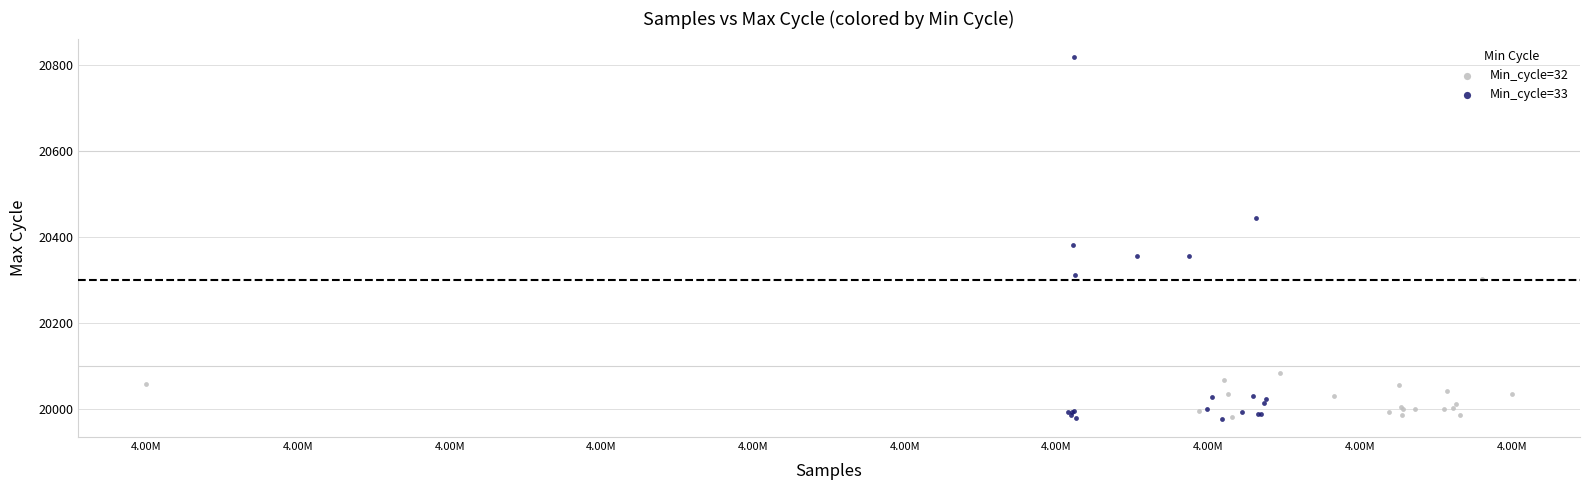

Which series has the widest spread of Y values?

Min_cycle=33